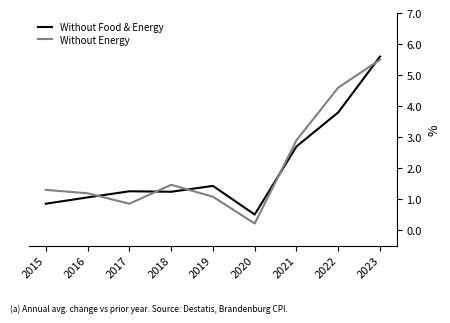

What is the sum of the Without Energy values at 2018 and 2017?

2.3